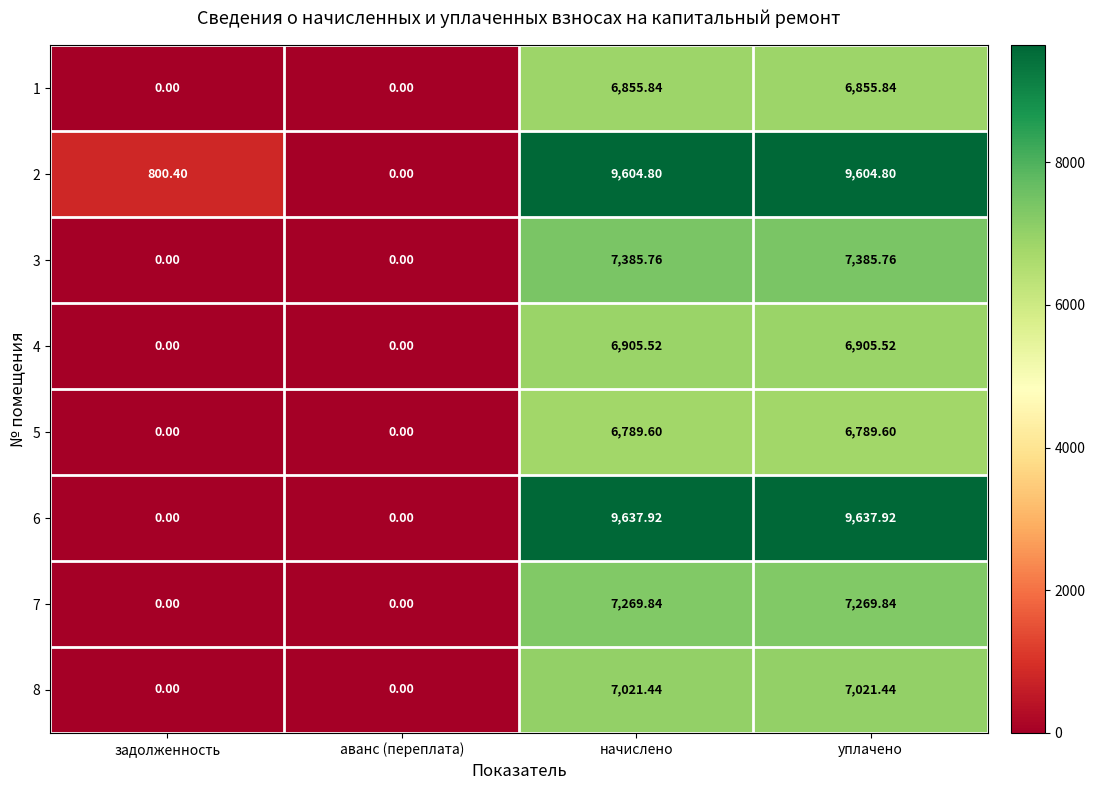

Where does the 1 series first go above 6855?

начислено